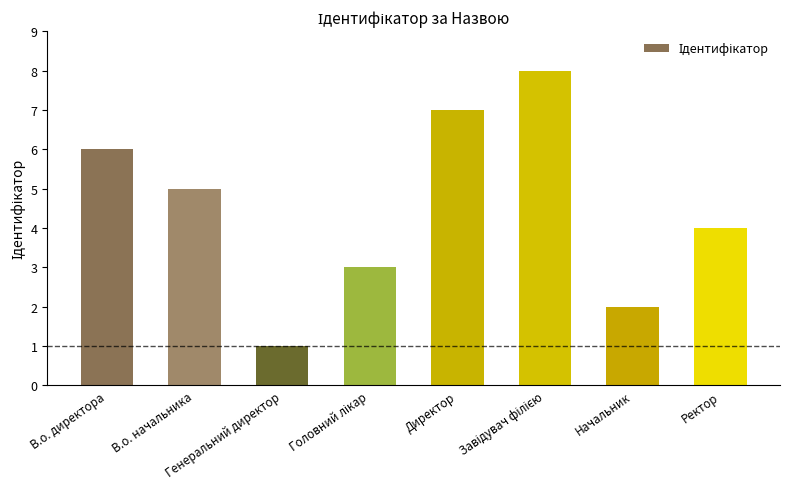

What is the difference between the maximum and second lowest values?

6